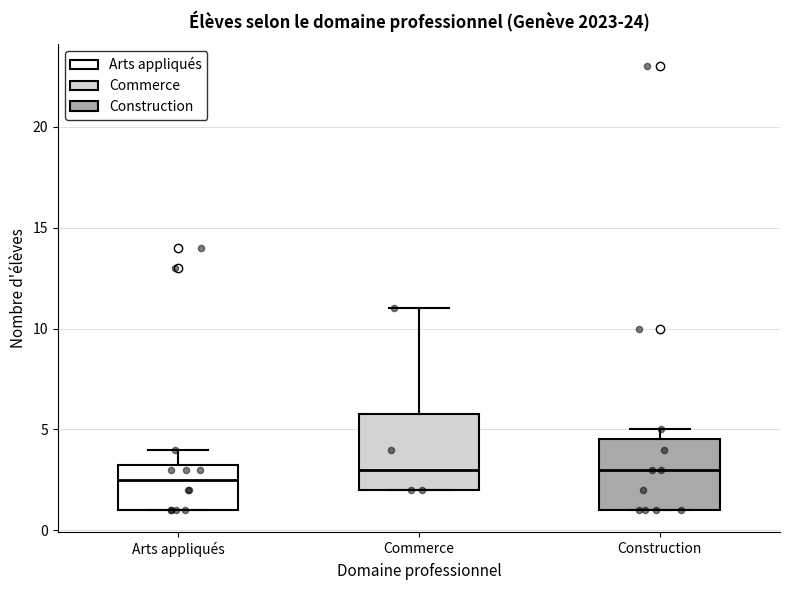

Where is the lower edge of the box for Commerce on the y-axis? The values are not printed on the chart, so give them approximately, as read against the axis.

2.0